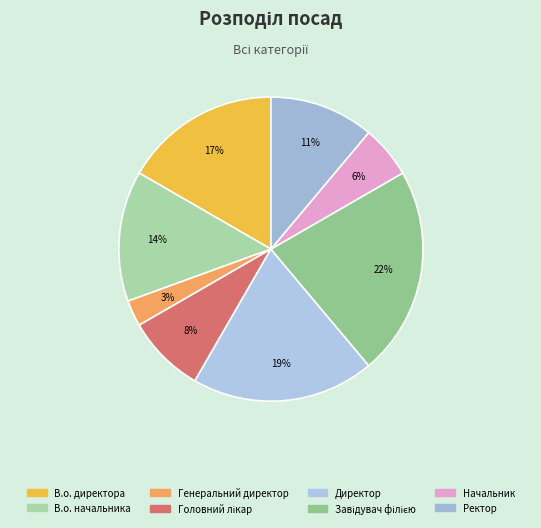

What is the ratio of the value at Ректор to the value at Головний лікар?

1.3